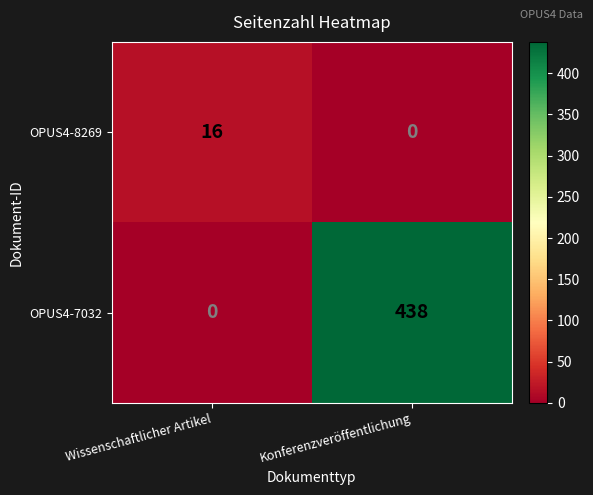

At how many categories does at least one series exceed 103?

1